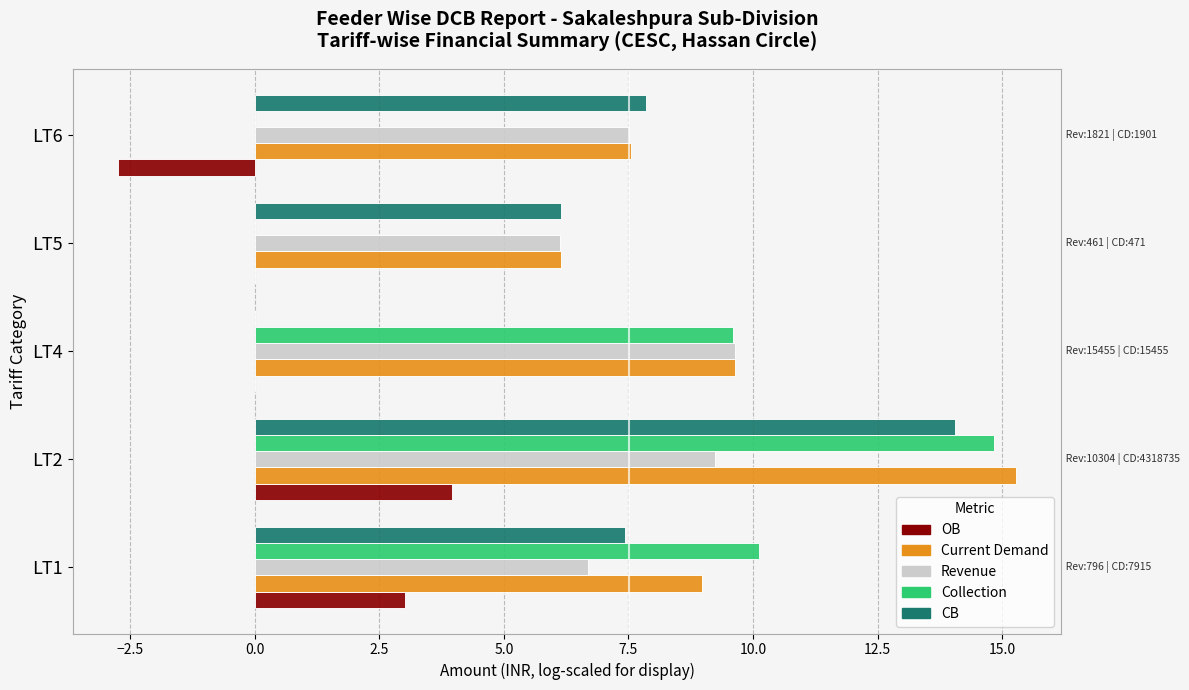

What is the sum of the Revenue values at LT6 and LT1?

14.2